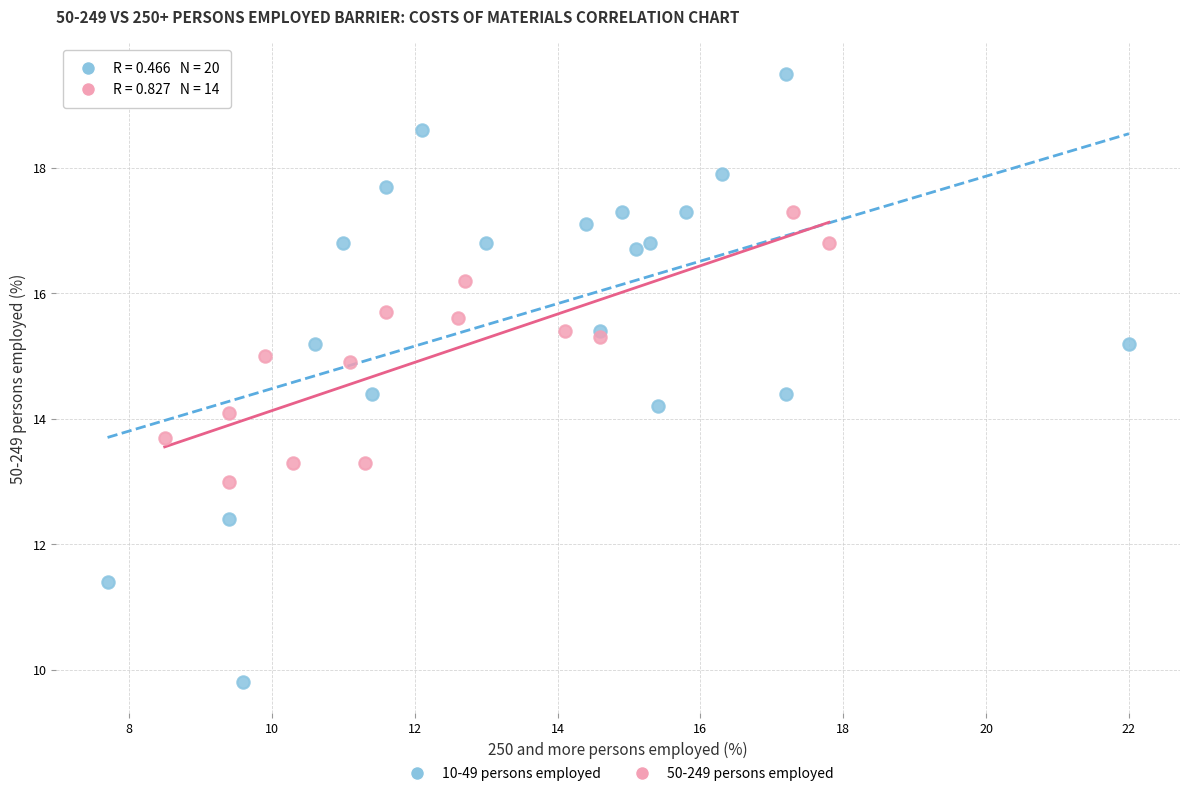

Which series has the largest Y range (max minus min)?

10-49 persons employed